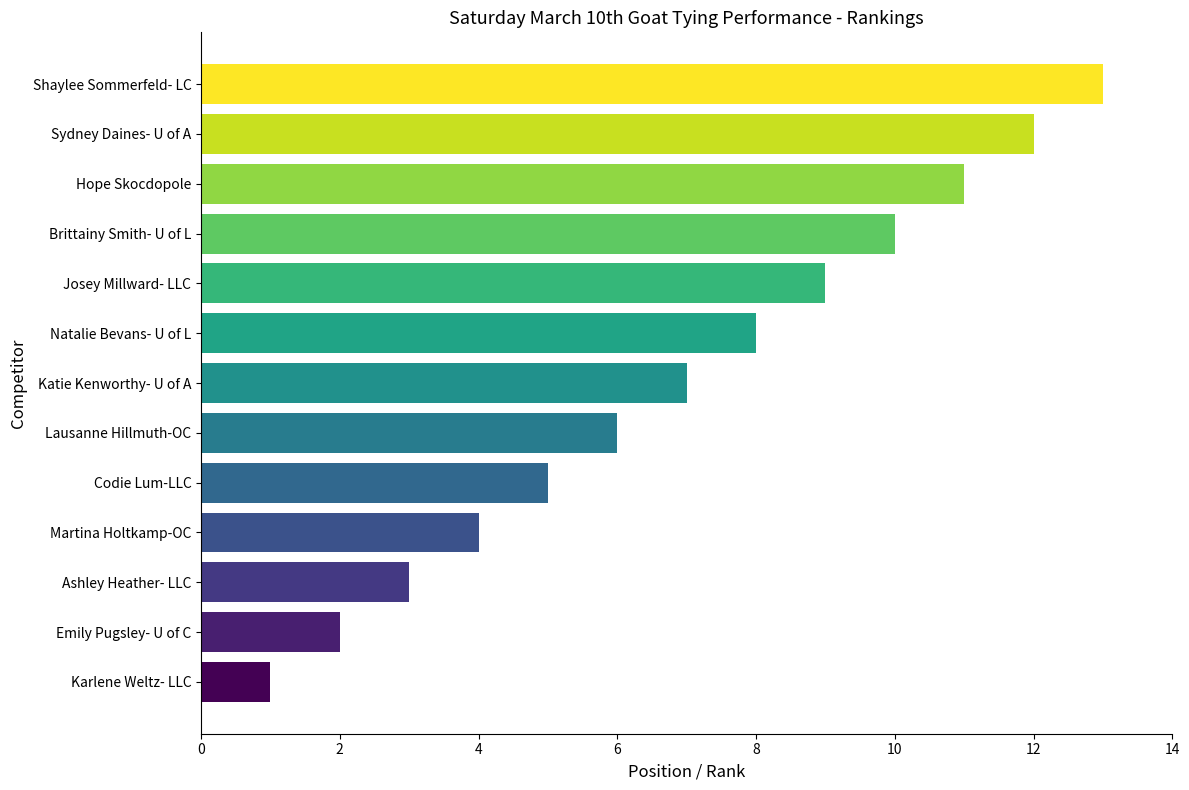

What is the average value?

7